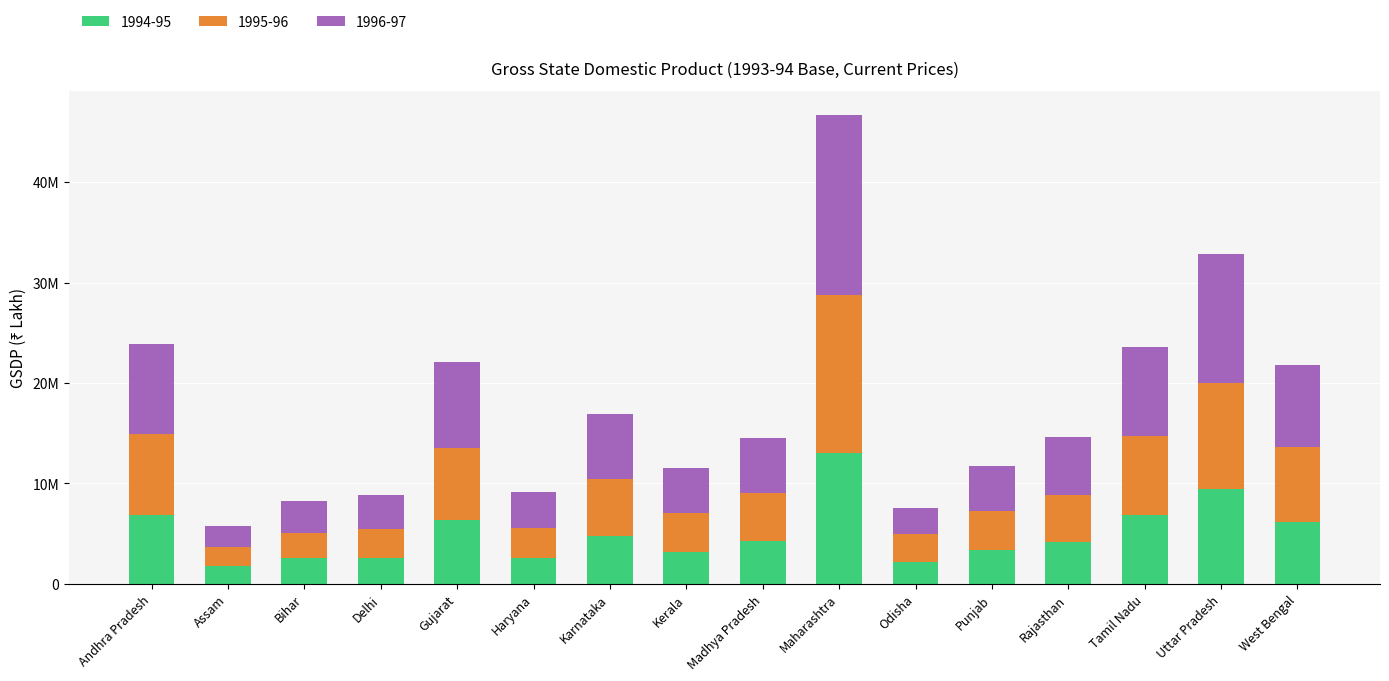

List the labels in order of 1994-95 value, smallest first.

Assam, Odisha, Delhi, Bihar, Haryana, Kerala, Punjab, Rajasthan, Madhya Pradesh, Karnataka, West Bengal, Gujarat, Tamil Nadu, Andhra Pradesh, Uttar Pradesh, Maharashtra